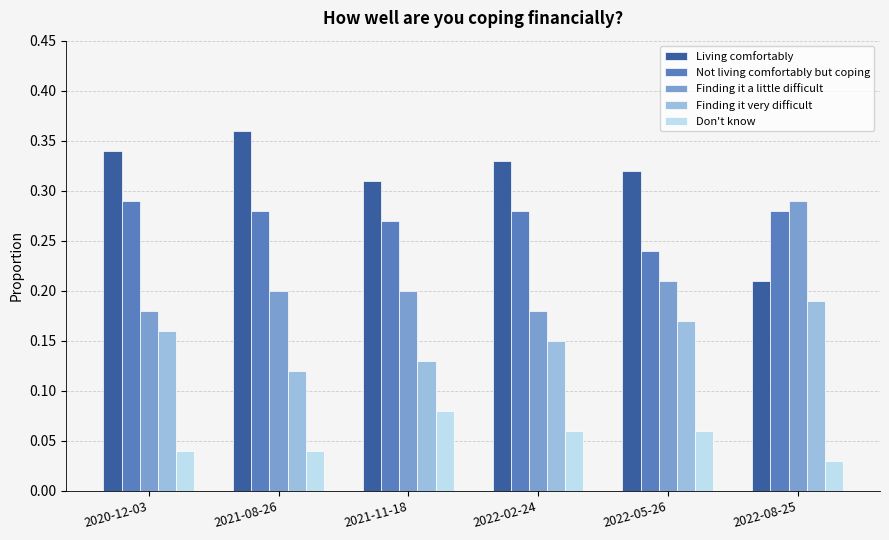

Is it true that Finding it a little difficult equals 0.3 at 2021-08-26?

False